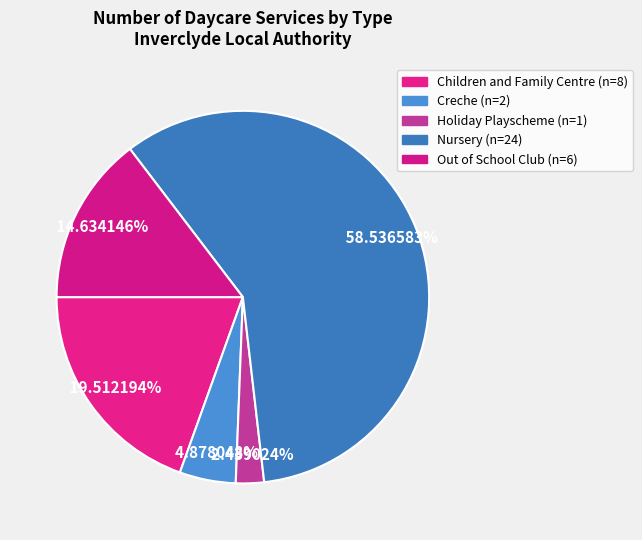

Does Creche account for over 50% of the chart?

No